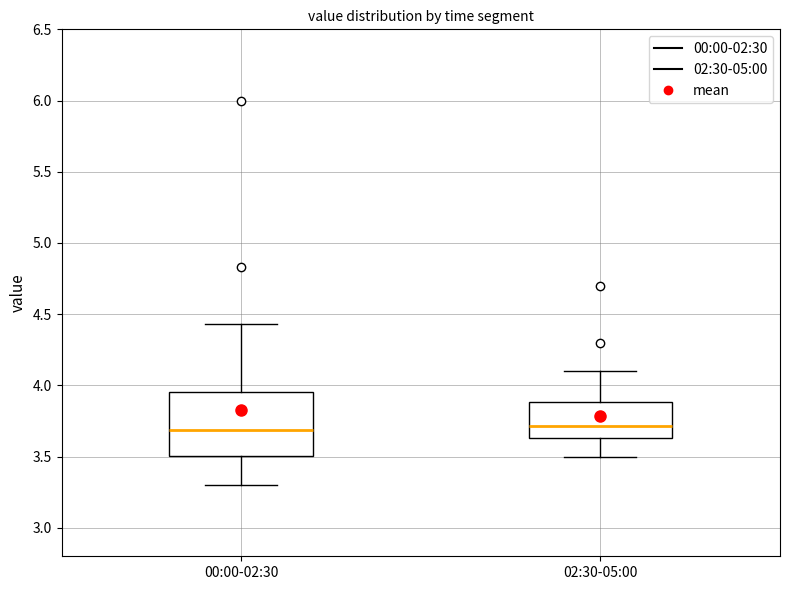

Comparing the boxes themselves (not the whiskers), which one is the tallest?

00:00-02:30